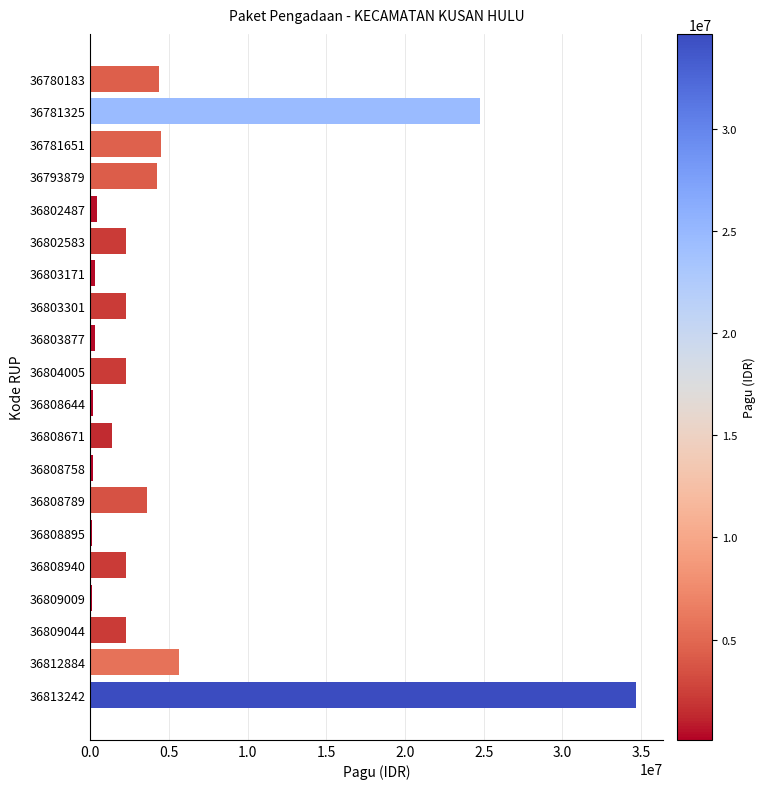

Count the number of data series in this chart.

1